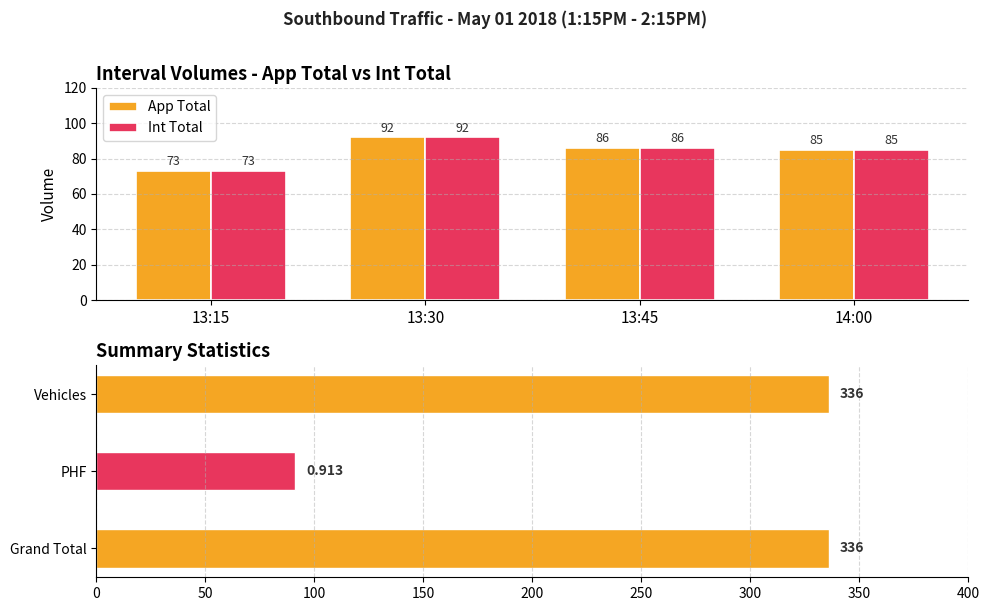

List the labels in order of Int Total value, smallest first.

13:15, 14:00, 13:45, 13:30